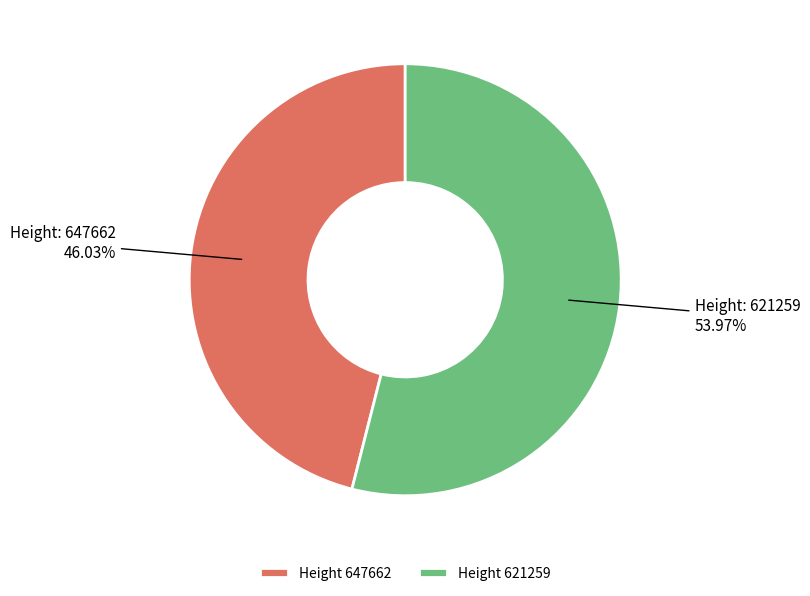

How many slices are in this pie chart?

2